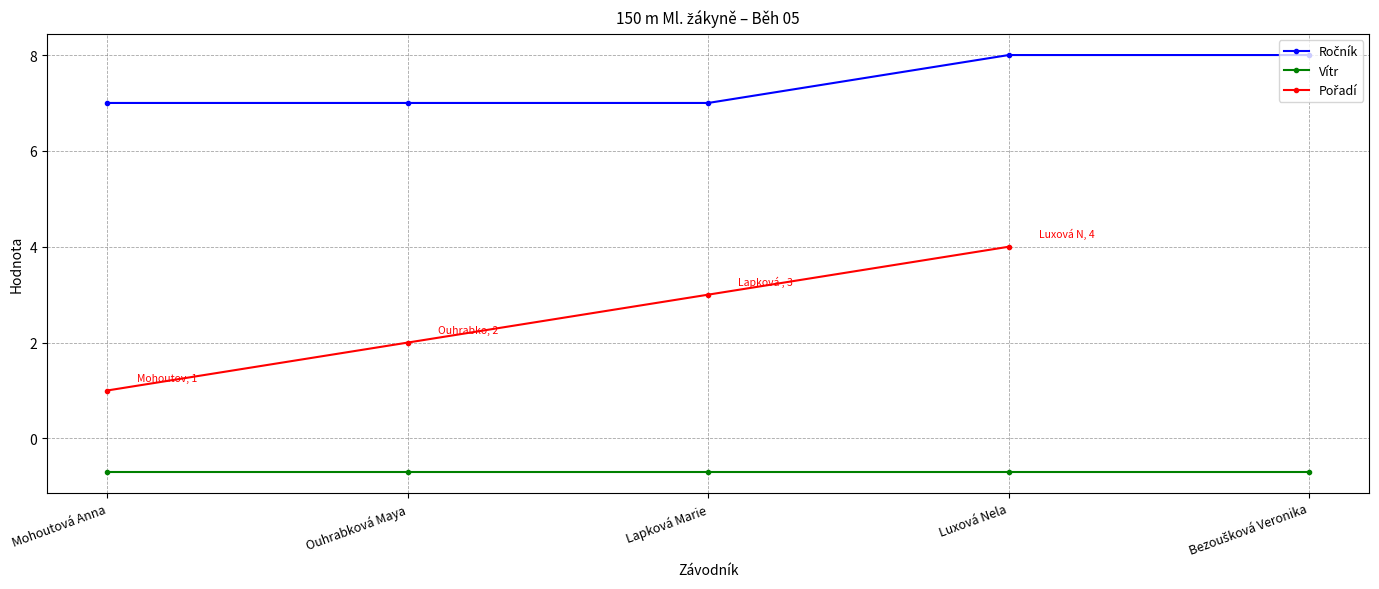

What position from the left is Mohoutová Anna?

1